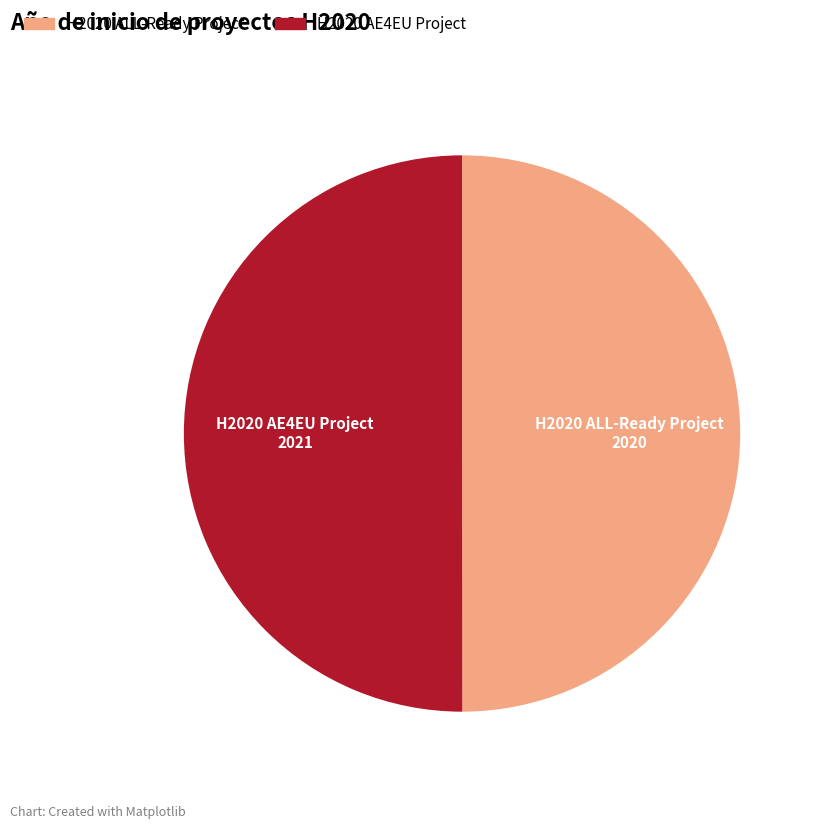

True or false: H2020 AE4EU Project accounts for 64% of the total.

False